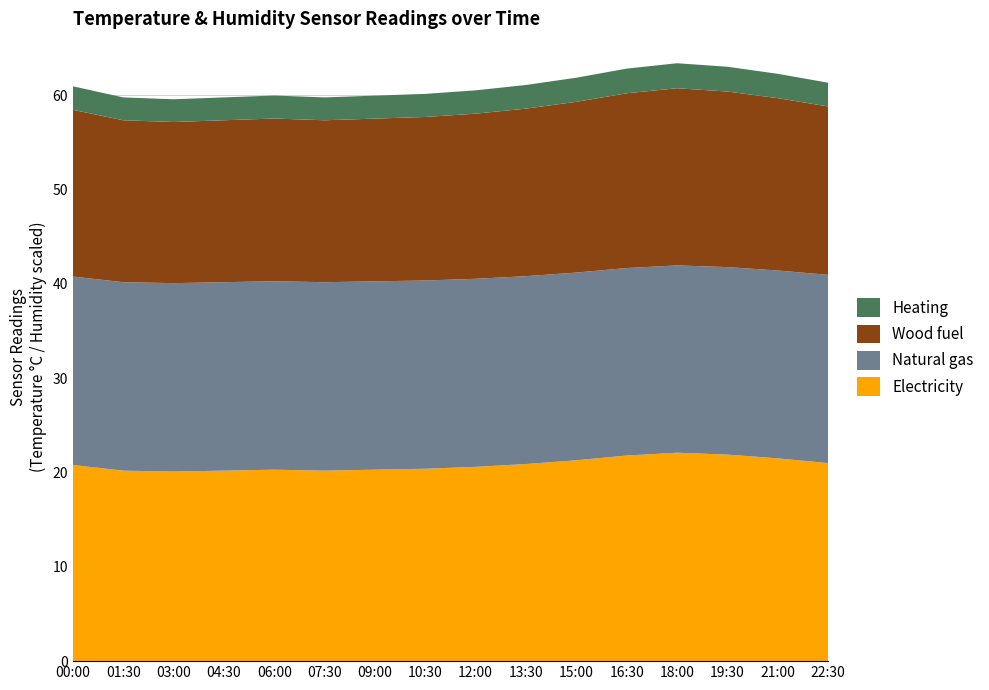

True or false: Electricity has a value of 6.5 at 06:00.

False